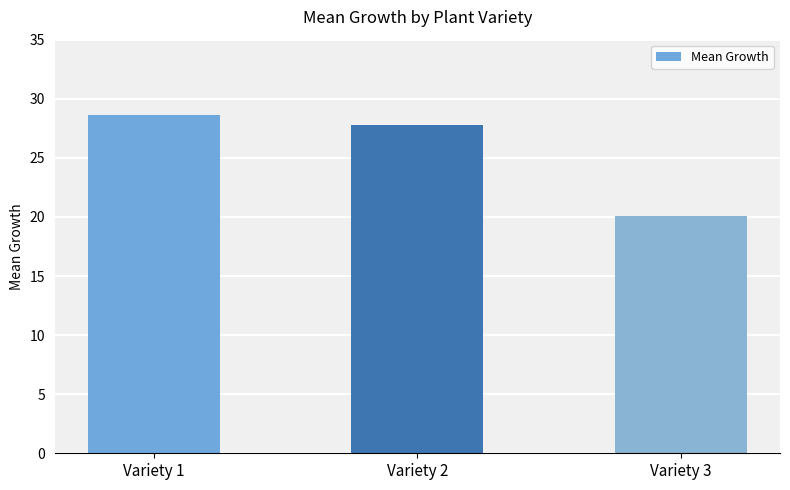

Reading left to right, extract all data points from this chart.

Variety 1=28.6	Variety 2=27.8	Variety 3=20.1